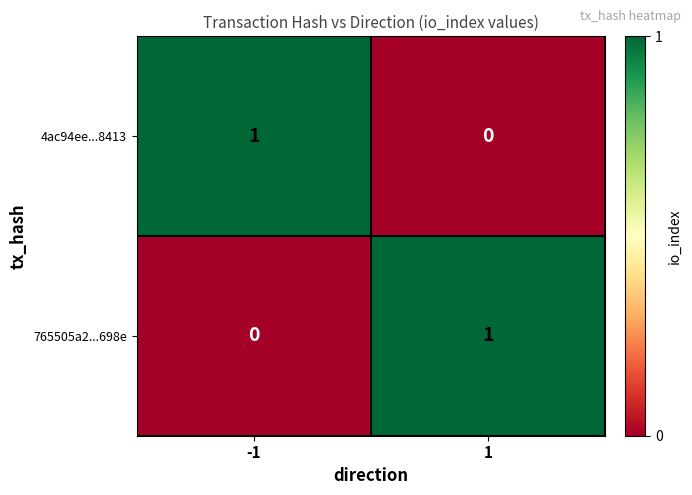

Rank the categories by 4ac94ee...8413 value from lowest to highest.

1, -1